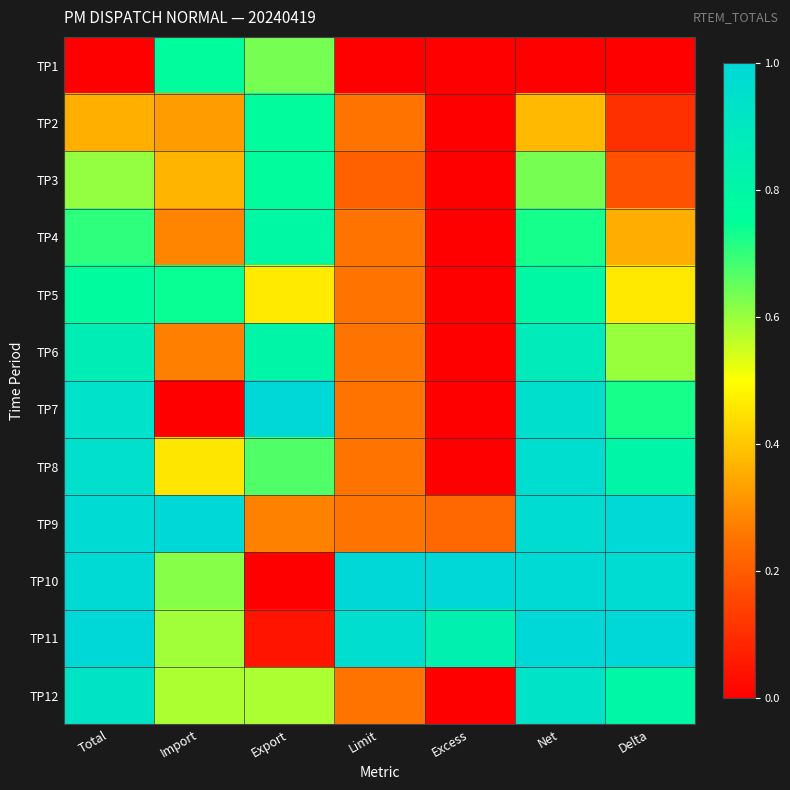

Which has a higher value, Delta or Net?

Delta